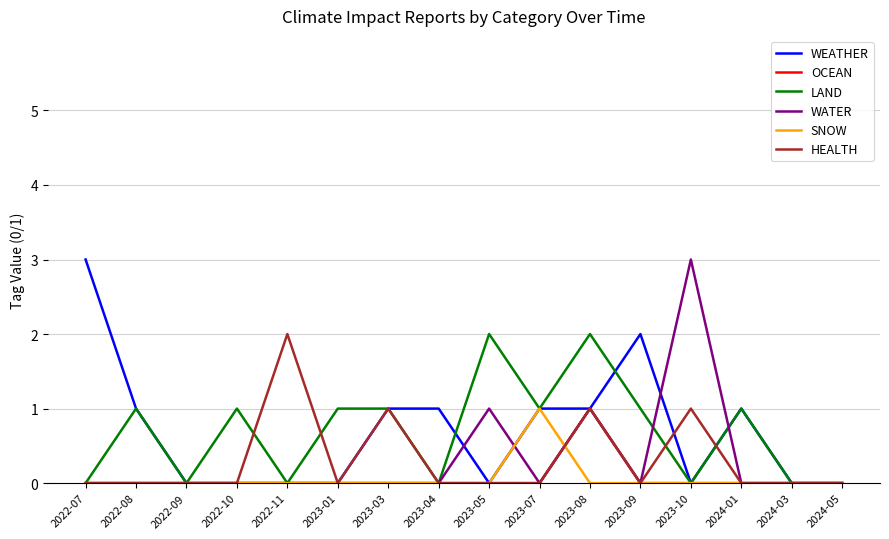

What is the highest value of the HEALTH series?

2